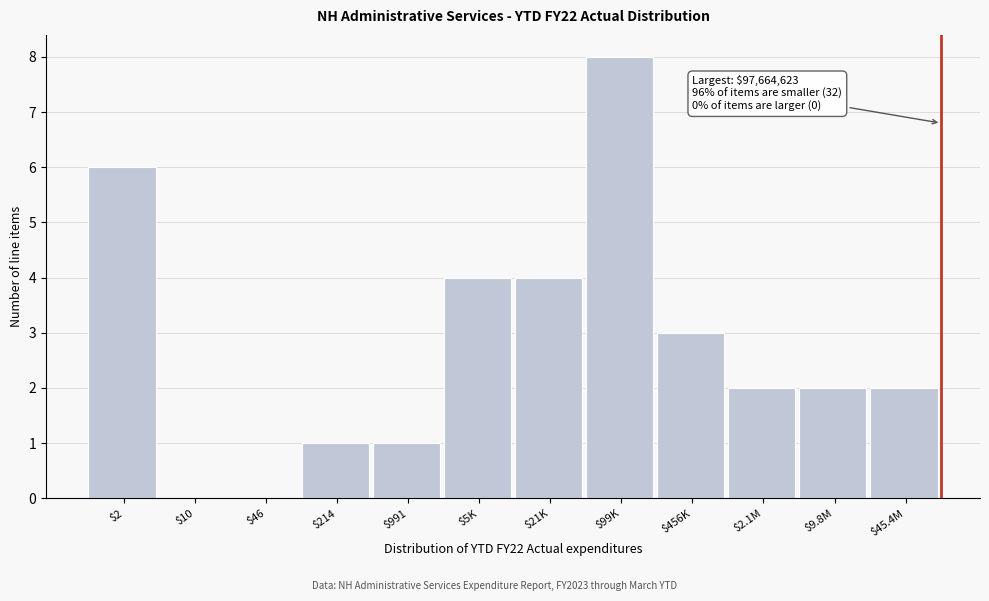

True or false: the data shows 3 at $45.4M.

False